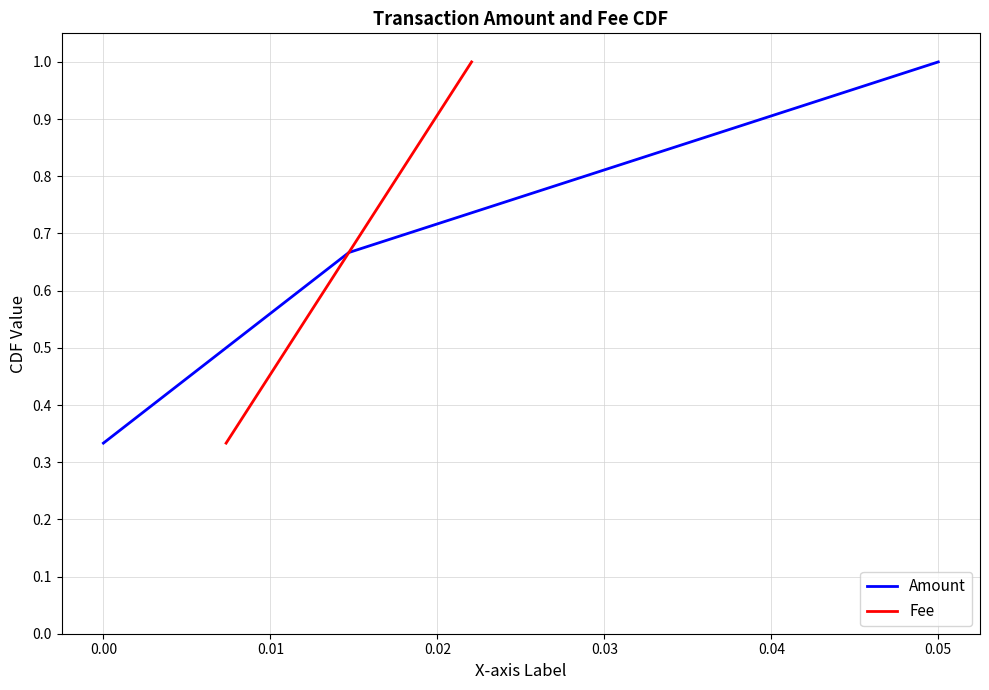

Which category has the highest value in the Amount series?

0.05